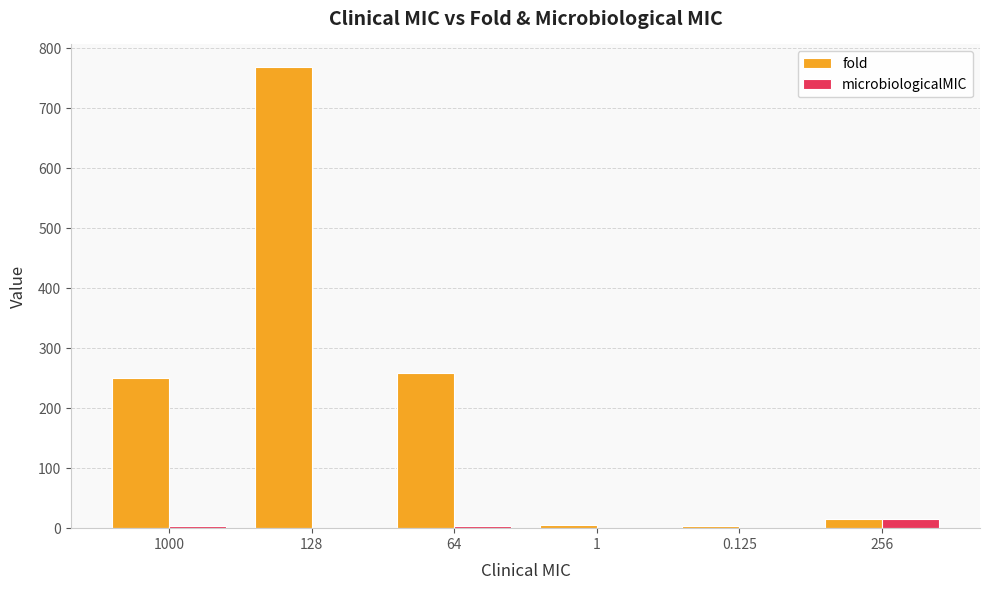

At which category is the sum across all series the highest?

128